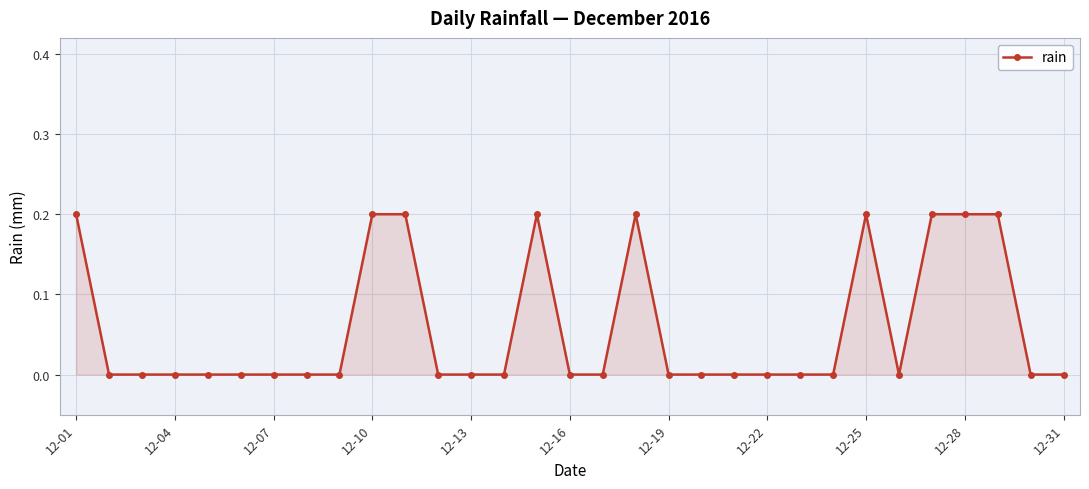

What is the sum of all values?

1.8